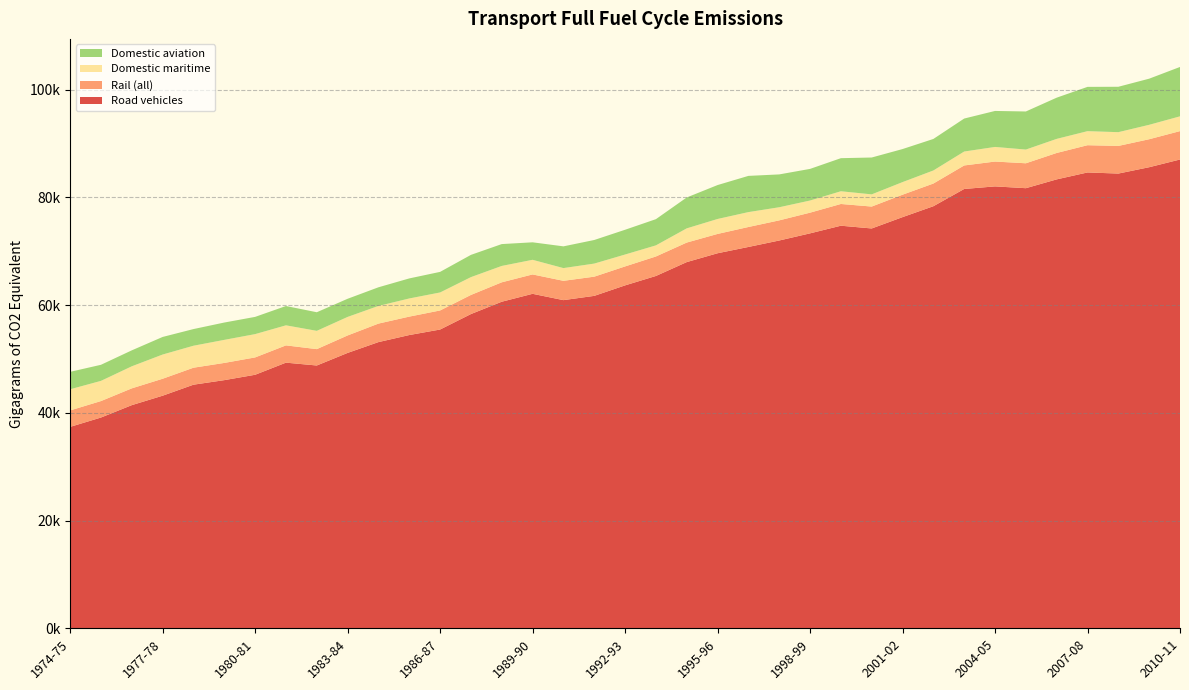

Reading left to right, list all the values displayed in this chart.

Road vehicles: 37385.5	39118.8	41418.9	43170.3	45213.2	46058.4	47055.0	49303.6	48775.8	51111.6	53117.6	54428.0	55452.4	58320.9	60612.9	62080.3	60908.0	61699.0	63646.2	65391.3	67967.2	69608.8	70777.2	71974.4	73301.1	74720.3	74210.1	76314.0	78337.2	81539.6	82016.9	81684.5	83319.6	84604.5	84399.5	85576.6	87008.2
Rail (all): 3054.5	3056.8	3116.4	3145.9	3152.3	3194.9	3220.5	3205.5	3038.1	3241.9	3435.1	3421.3	3539.1	3551.6	3604.0	3597.8	3583.5	3565.1	3518.4	3619.5	3625.3	3585.7	3703.8	3738.3	3841.4	4035.3	4066.1	4162.4	4210.9	4364.6	4611.7	4623.9	4902.9	5057.6	5130.1	5196.0	5271.0
Domestic maritime: 3922.8	3746.9	4091.8	4495.7	4078.3	4279.3	4324.6	3722.1	3393.5	3438.1	3277.9	3367.3	3339.1	3304.1	3038.7	2713.3	2363.4	2425.6	2208.2	2060.4	2635.5	2774.9	2764.0	2432.8	2252.5	2360.0	2261.7	2337.0	2422.1	2584.1	2712.3	2545.3	2614.0	2606.7	2552.9	2675.3	2742.4
Domestic aviation: 3236.6	2985.2	2962.3	3262.4	3092.8	3217.9	3198.6	3583.3	3452.5	3367.1	3460.3	3720.9	3820.6	4129.6	4055.9	3247.3	4034.1	4379.2	4595.5	4863.9	5734.4	6295.2	6722.6	6096.0	5869.7	6138.2	6841.2	6133.4	5851.7	6121.7	6680.3	7068.4	7648.3	8220.4	8425.8	8561.4	9163.9